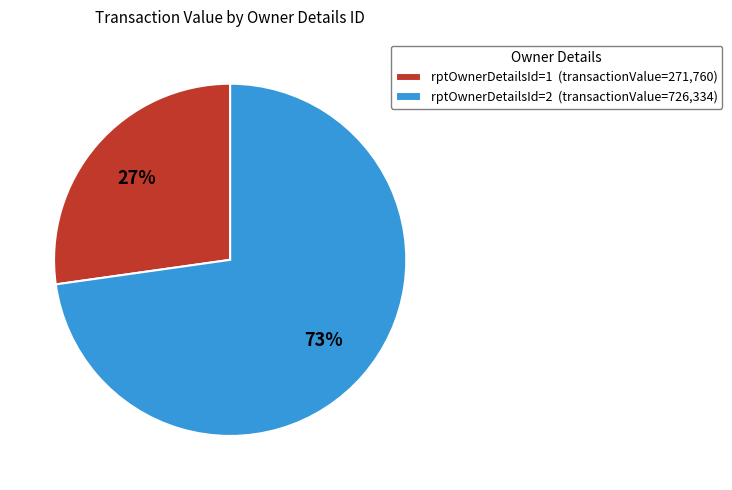

The rptOwnerDetailsId=2 (transactionValue=726,334) slice represents 58% of the pie. True or false?

False